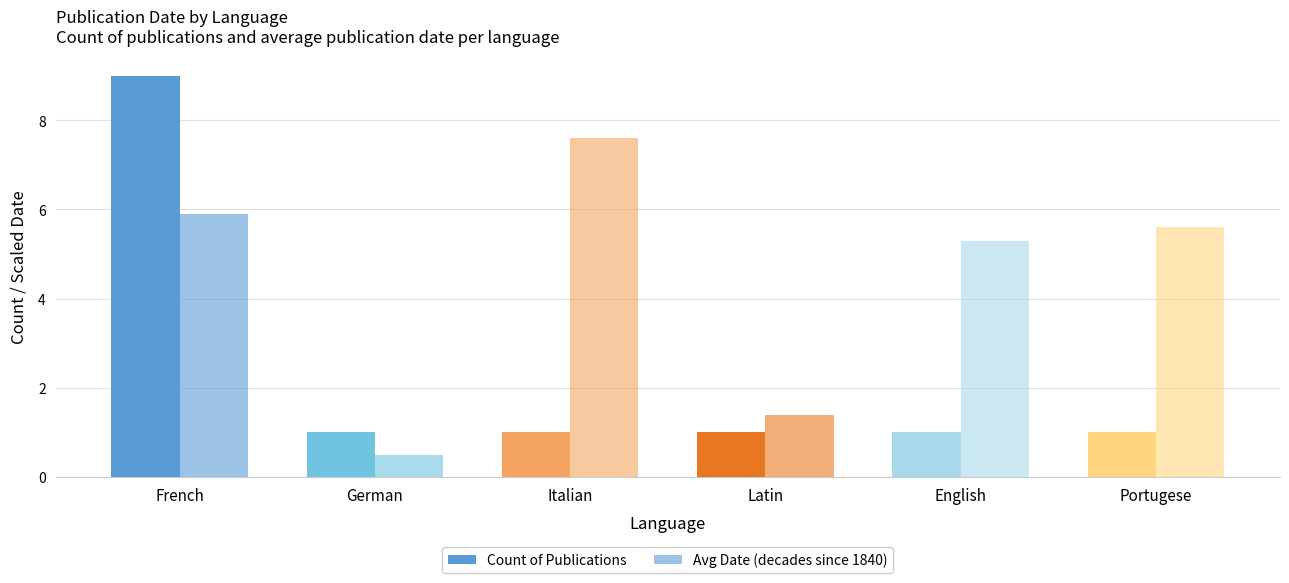

How many data points in Avg Date (decades since 1840) are less than 5?

2